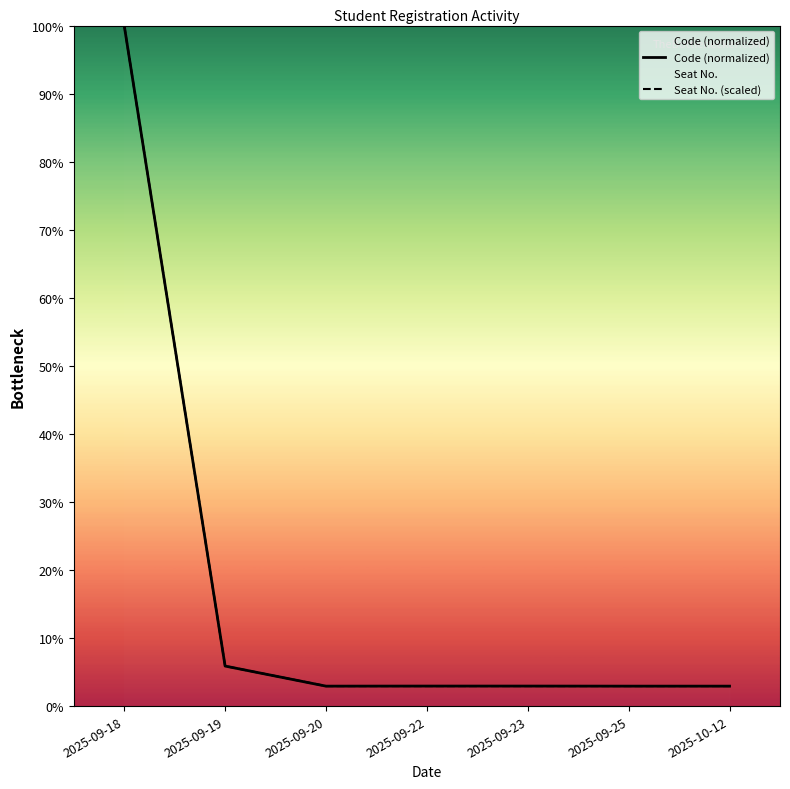

Is the value of Seat No. (scaled) at 2025-09-23 greater than the value of Code (normalized) at 2025-09-20?

Yes